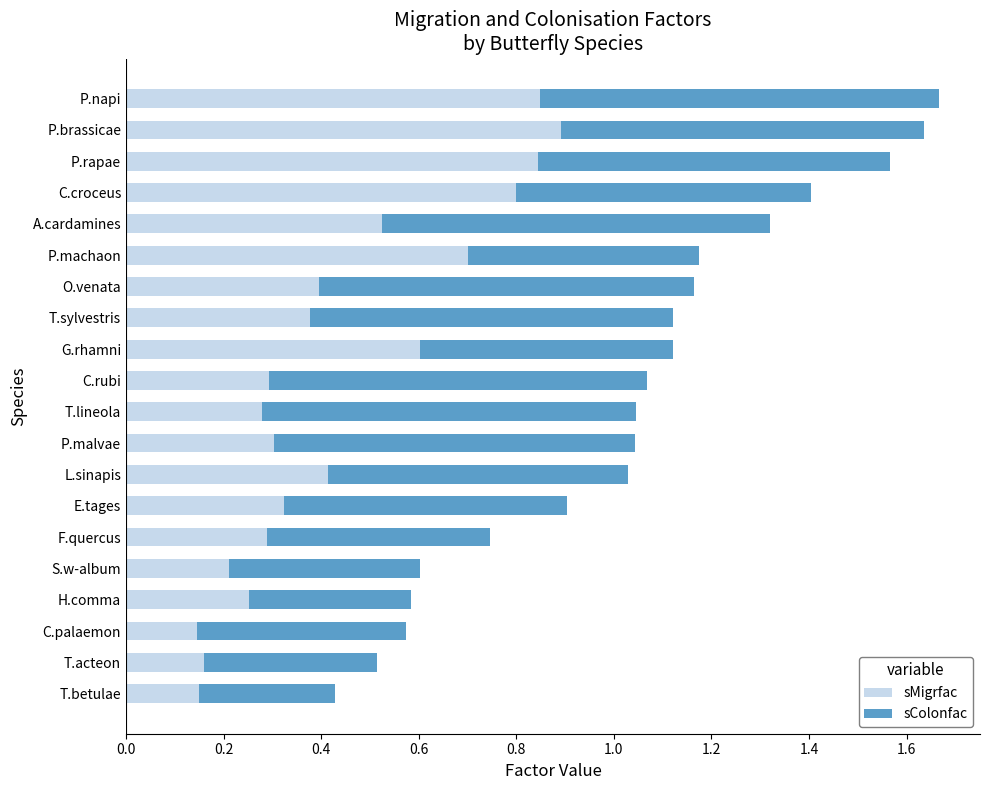

What is the sum of all sMigrfac values?

8.8